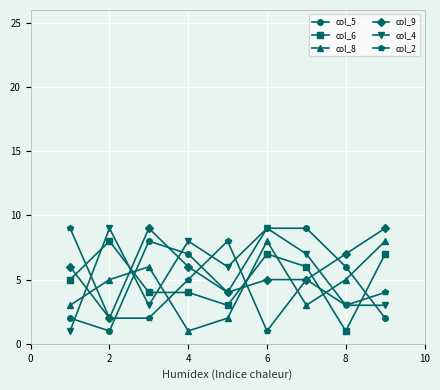

True or false: col_6 has more than 1 interior local peaks.

True